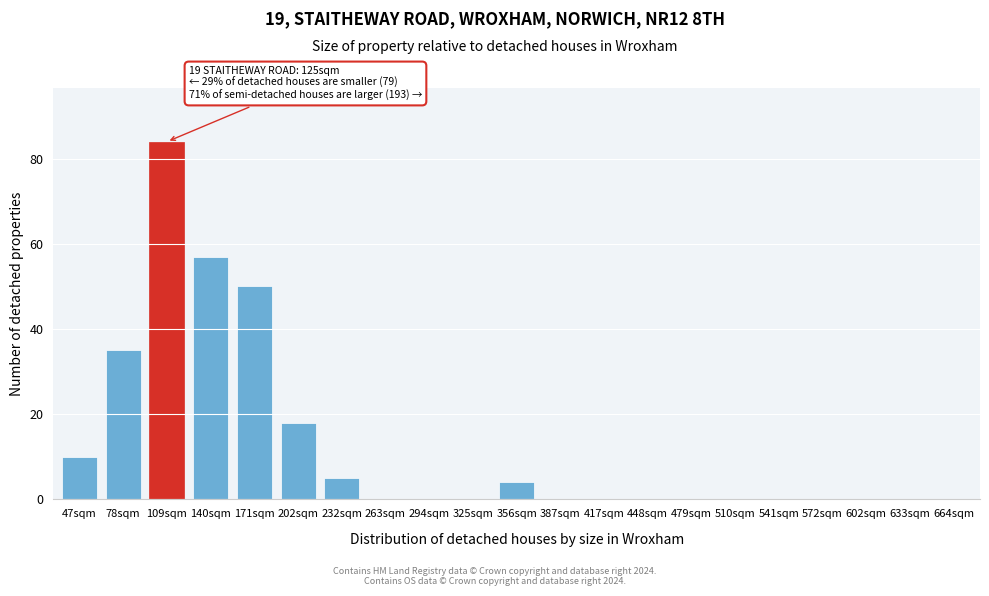

Reading left to right, extract all data points from this chart.

47sqm=10	78sqm=35	109sqm=84	140sqm=57	171sqm=50	202sqm=18	232sqm=5	263sqm=0	294sqm=0	325sqm=0	356sqm=4	387sqm=0	417sqm=0	448sqm=0	479sqm=0	510sqm=0	541sqm=0	572sqm=0	602sqm=0	633sqm=0	664sqm=0